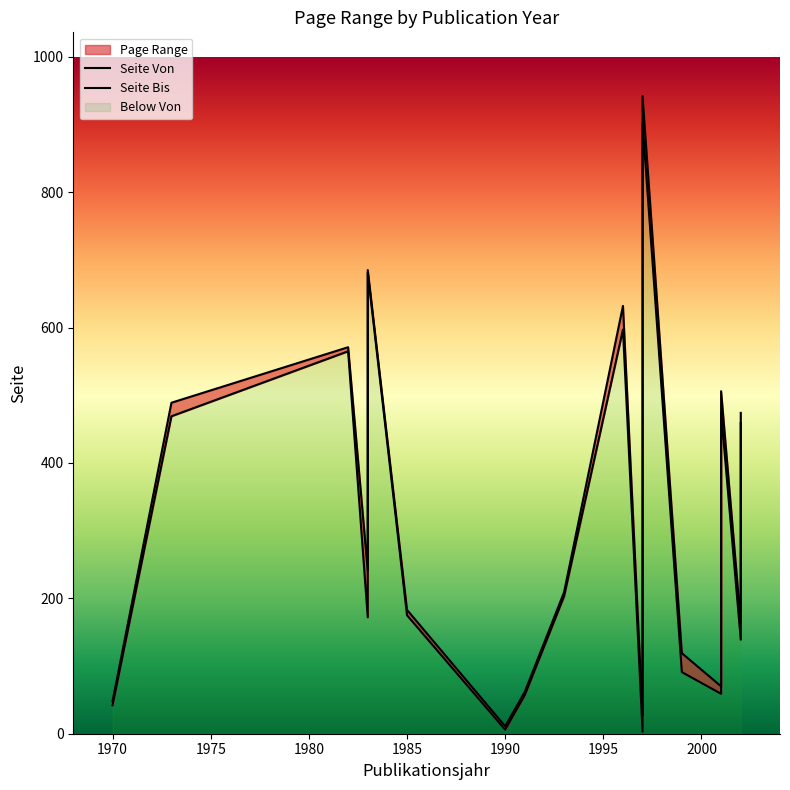

The Seite Von series shows 36 at 2002. True or false?

False